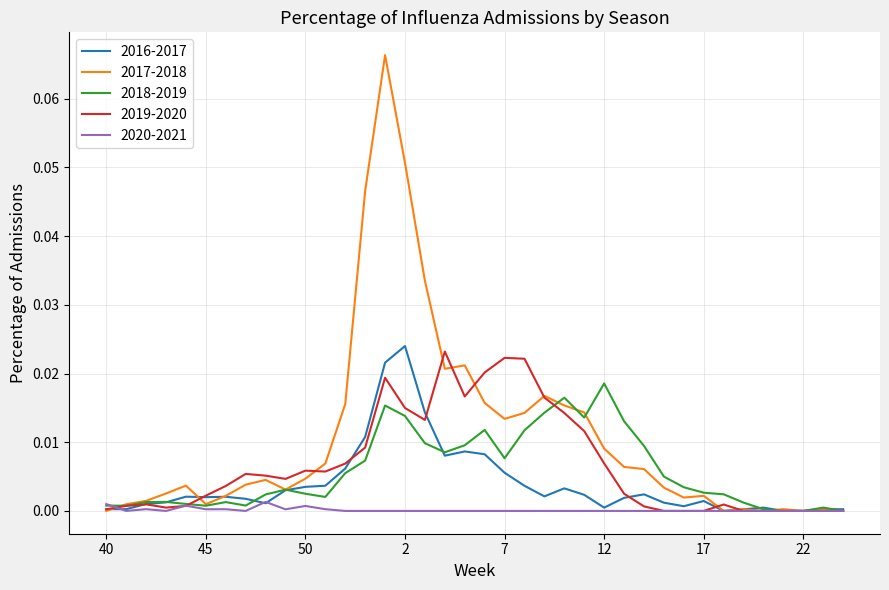

Which series has the largest range (max minus min)?

2017-2018